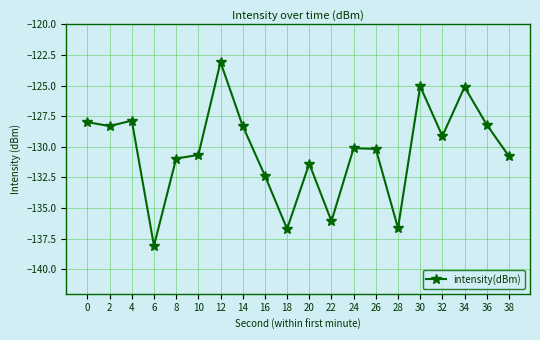

What is the approximate value at 30?

-125.1